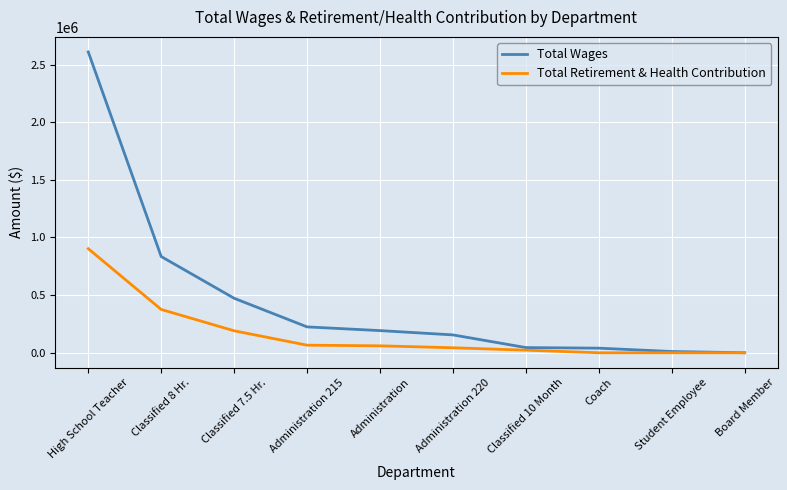

What is the greatest value displayed?

2609686